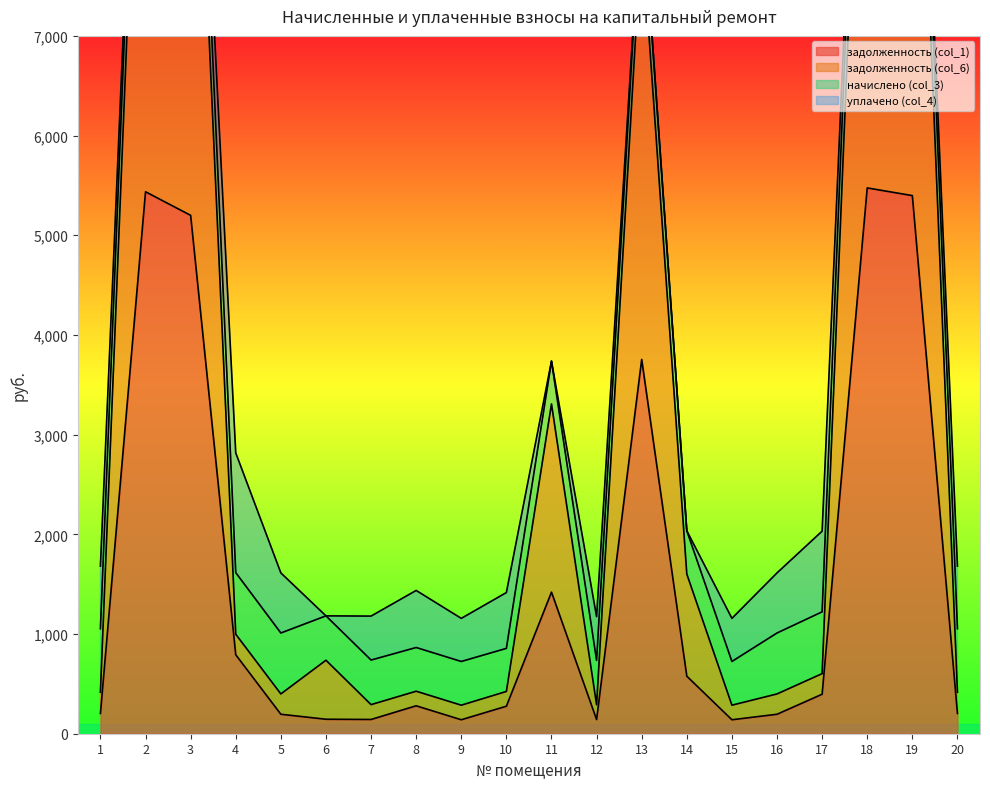

Which series has the largest total across all categories?

задолженность (col_6)